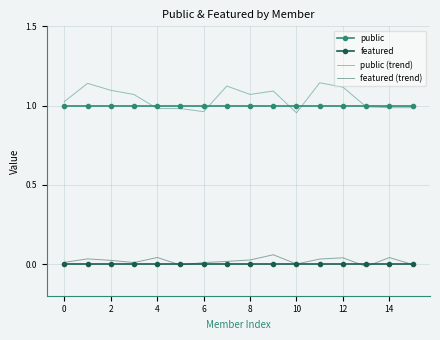

True or false: public and featured (trend) intersect in this chart.

False